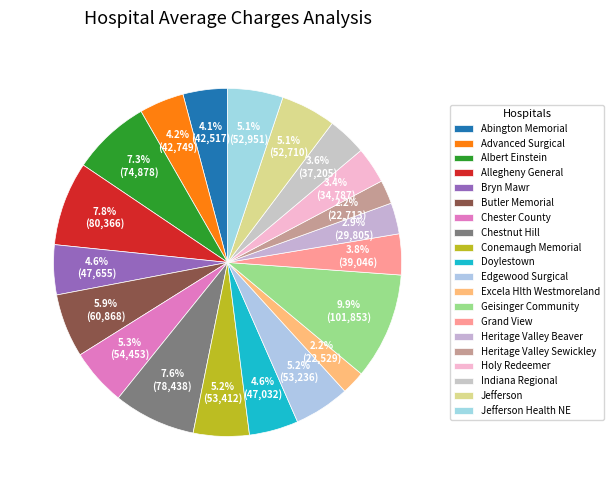

Between Conemaugh Memorial and Allegheny General, which is larger?

Allegheny General